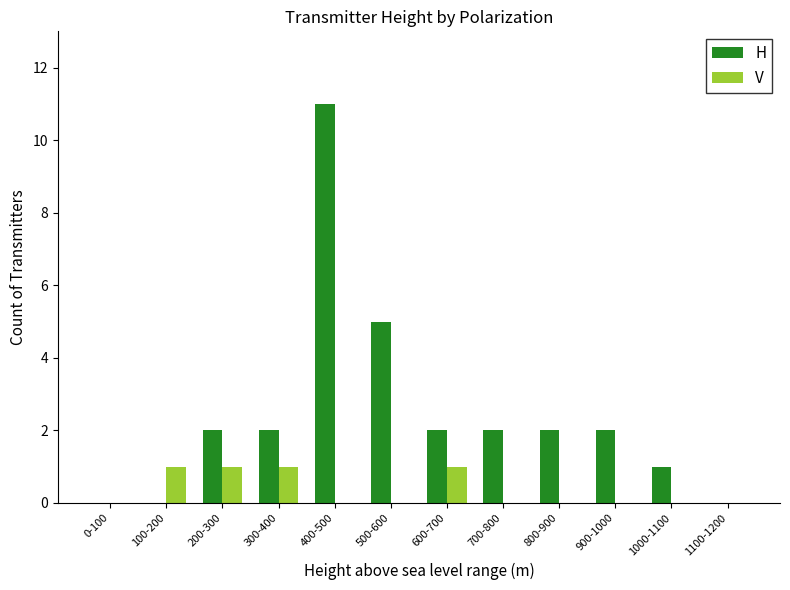

Reading right to left, extract all data points from this chart.

H: 0	1	2	2	2	2	5	11	2	2	0	0
V: 0	0	0	0	0	1	0	0	1	1	1	0